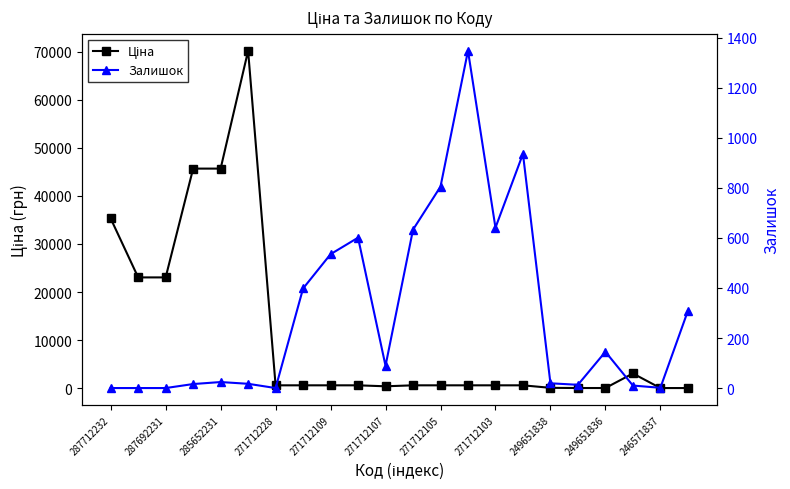

What is the lowest value of the Ціна series?

26.7